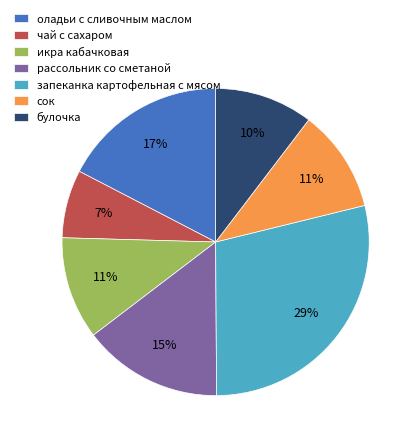

What percentage is the запеканка картофельная с мясом slice, to the nearest percent?

29%